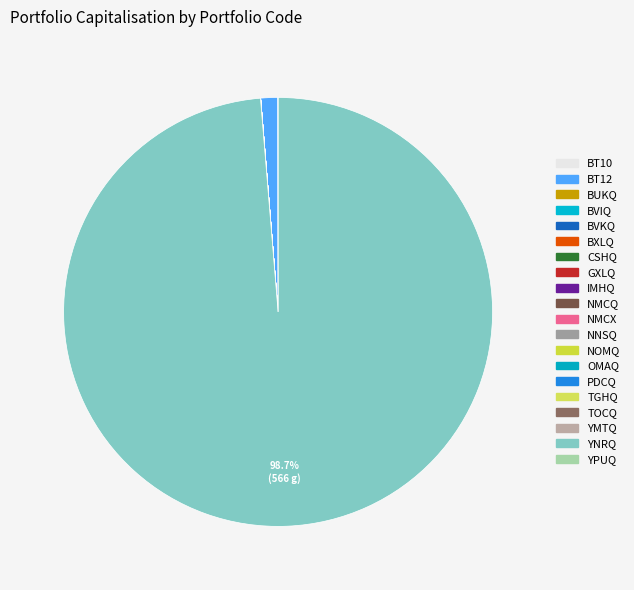

What is the ratio of the value at GXLQ to the value at CSHQ?

2.4